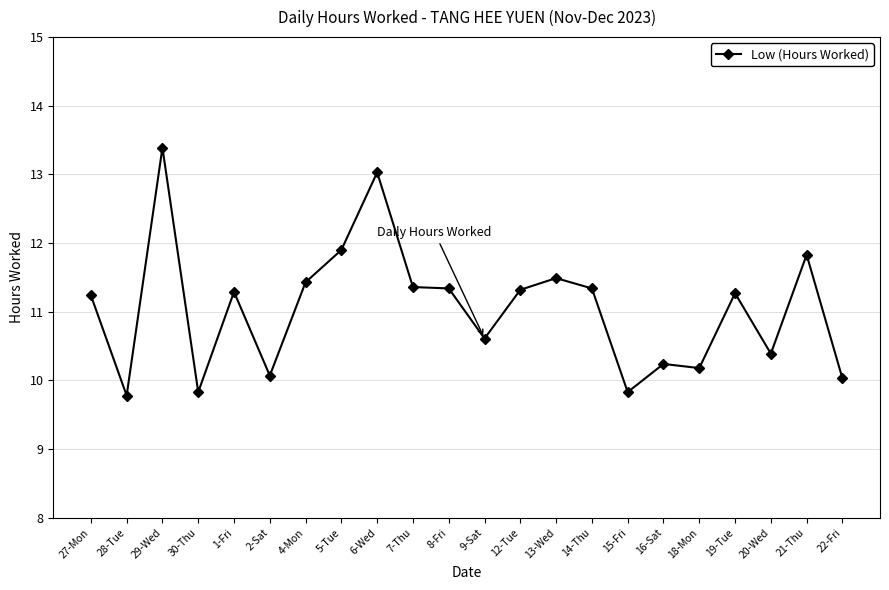

What is the difference between the values at 4-Mon and 9-Sat?

0.8